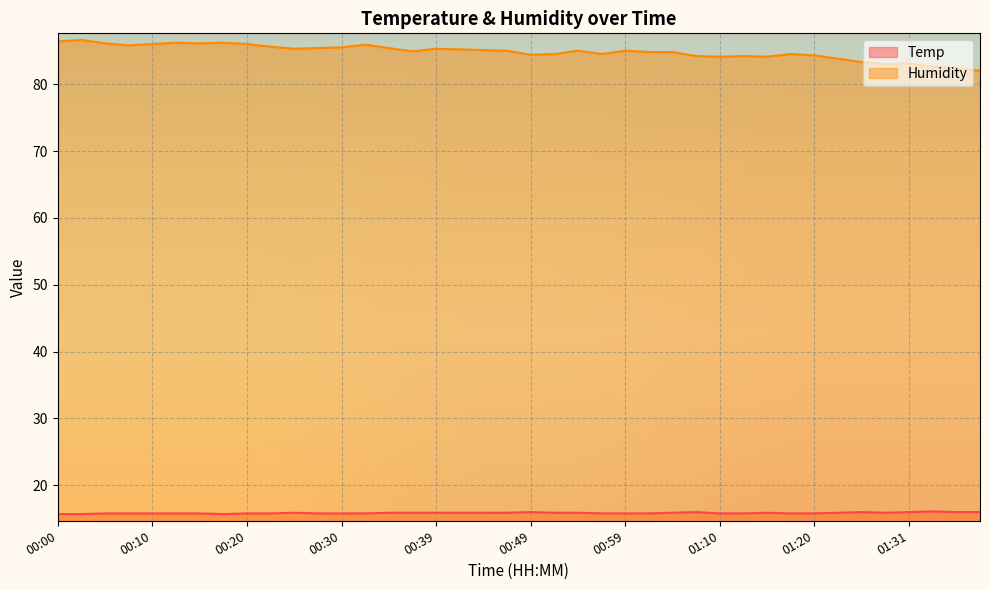

Where is the first local maximum for Temp?

00:25